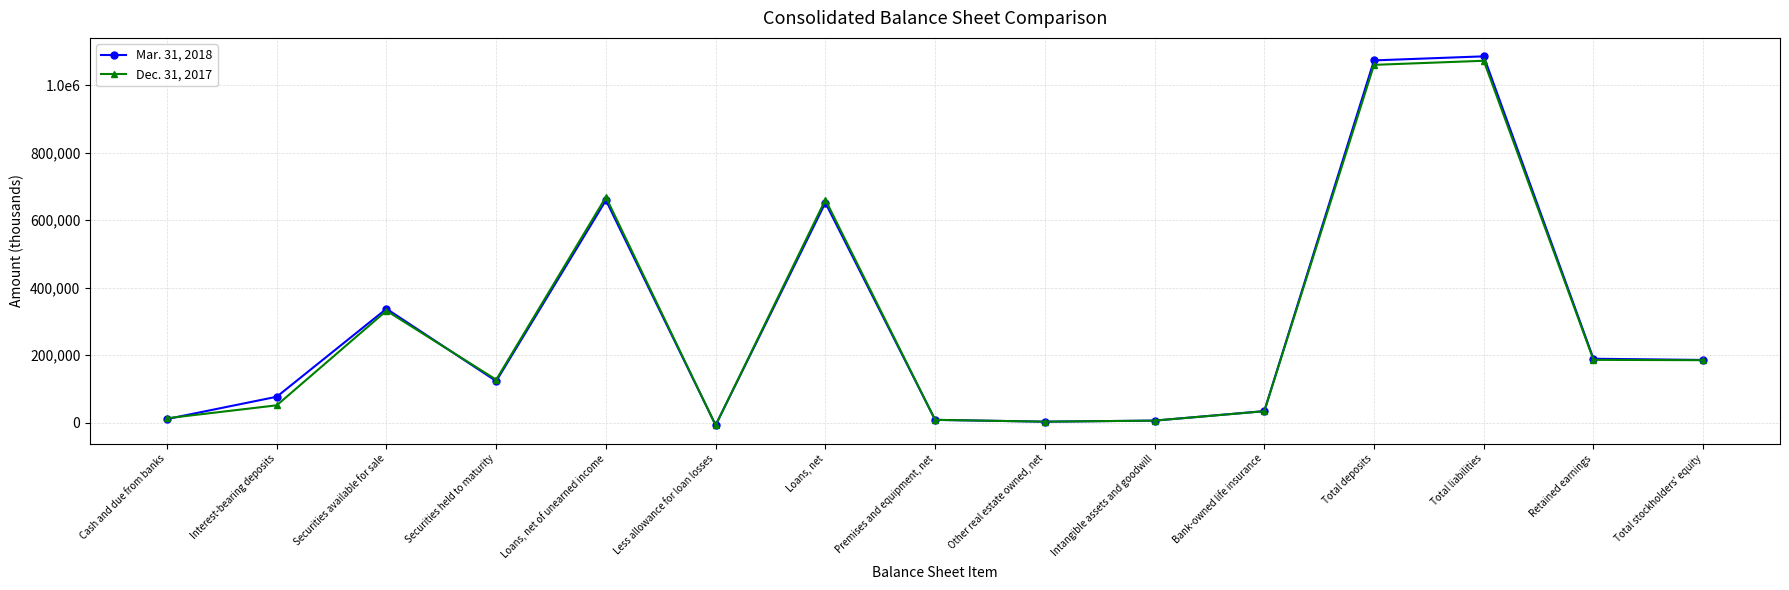

Reading right to left, list all the values displayed in this chart.

Mar. 31, 2018: Total stockholders' equity=185537	Retained earnings=189189	Total liabilities=1084991	Total deposits=1072940	Bank-owned life insurance=33984	Intangible assets and goodwill=5886	Other real estate owned, net=2741	Premises and equipment, net=8120	Loans, net=651272	Less allowance for loan losses=-7391	Loans, net of unearned income=658663	Securities held to maturity=122905	Securities available for sale=337211	Interest-bearing deposits=76571	Cash and due from banks=10598
Dec. 31, 2017: Total stockholders' equity=184896	Retained earnings=185893	Total liabilities=1071861	Total deposits=1059734	Bank-owned life insurance=33756	Intangible assets and goodwill=5898	Other real estate owned, net=2817	Premises and equipment, net=8221	Loans, net=660144	Less allowance for loan losses=-7925	Loans, net of unearned income=668069	Securities held to maturity=127164	Securities available for sale=331387	Interest-bearing deposits=51233	Cash and due from banks=12926